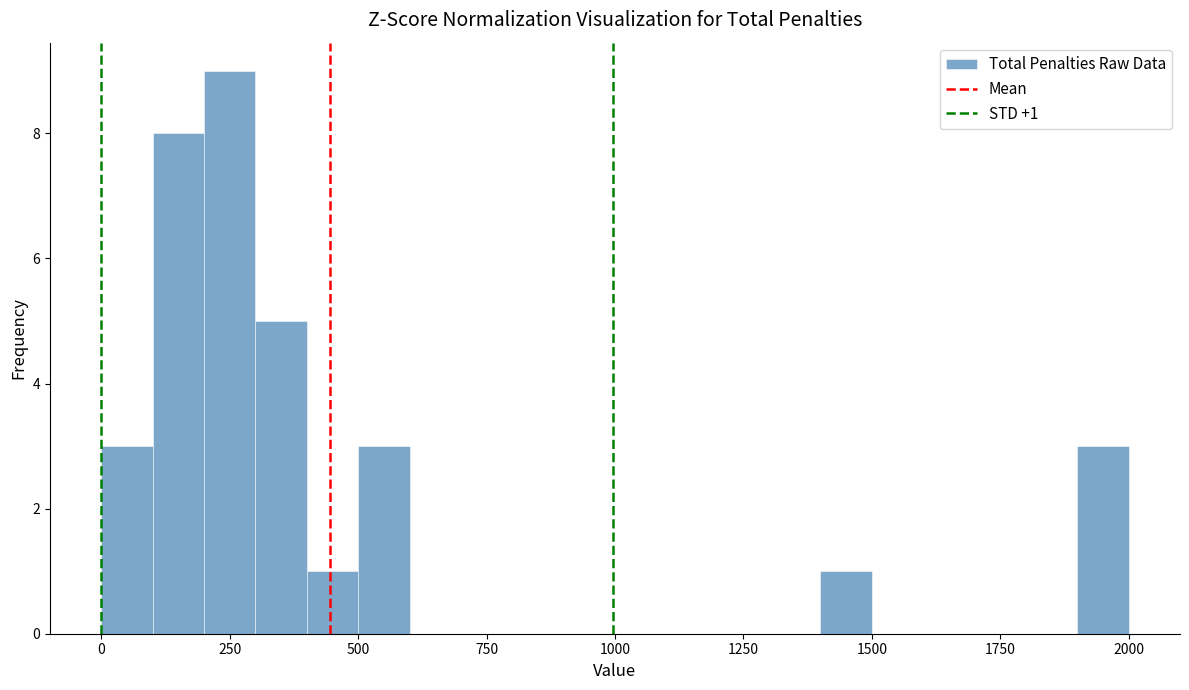

Around what value on the x-axis is the tallest bar? Give the approximate position of its centre, as read against the axis.

250